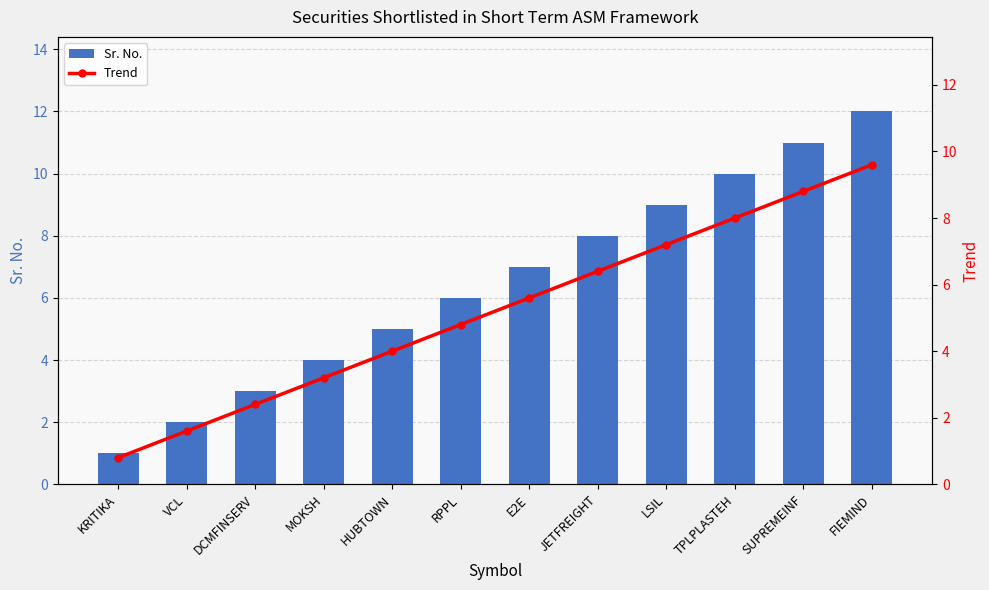

Where does the Sr. No. series first go above 7?

JETFREIGHT